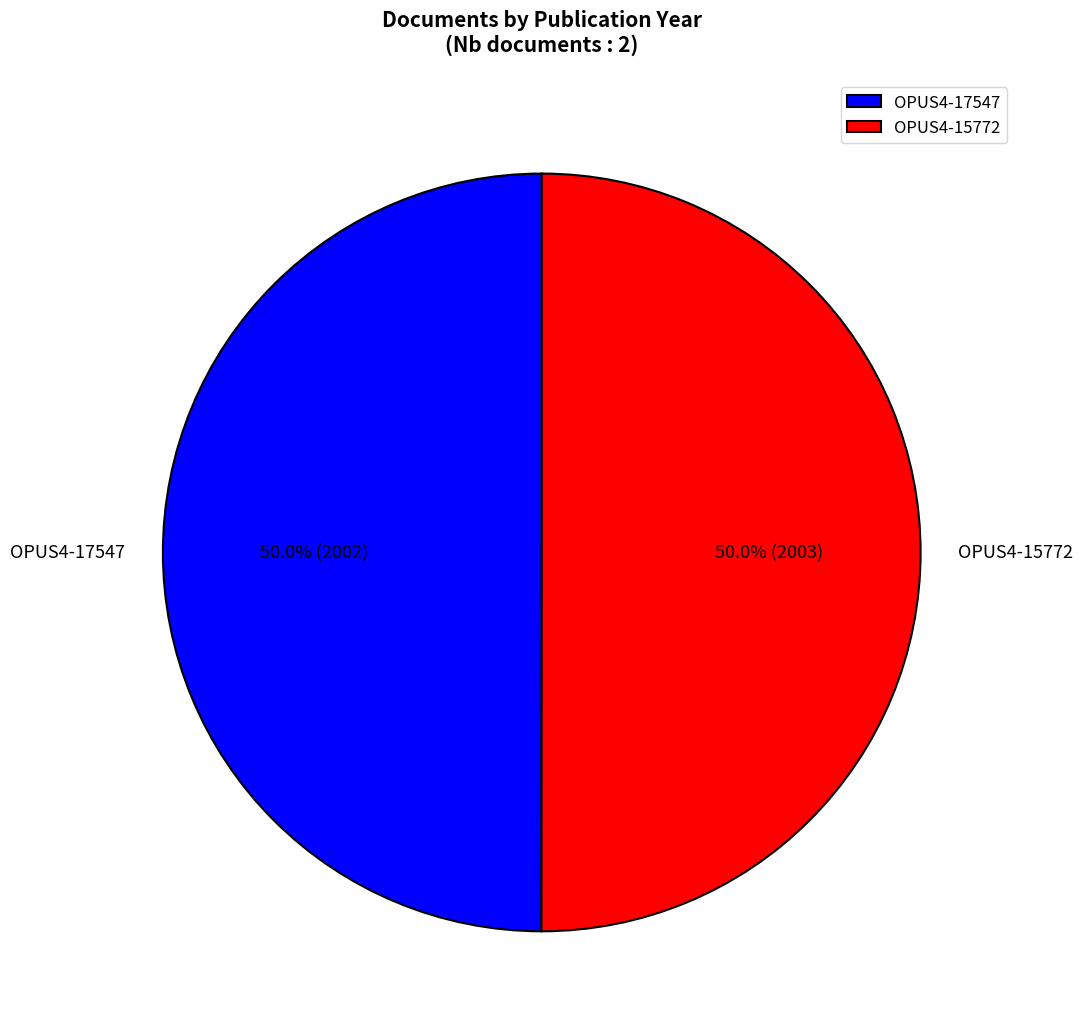

To the nearest percent, what is the average slice percentage?

50%